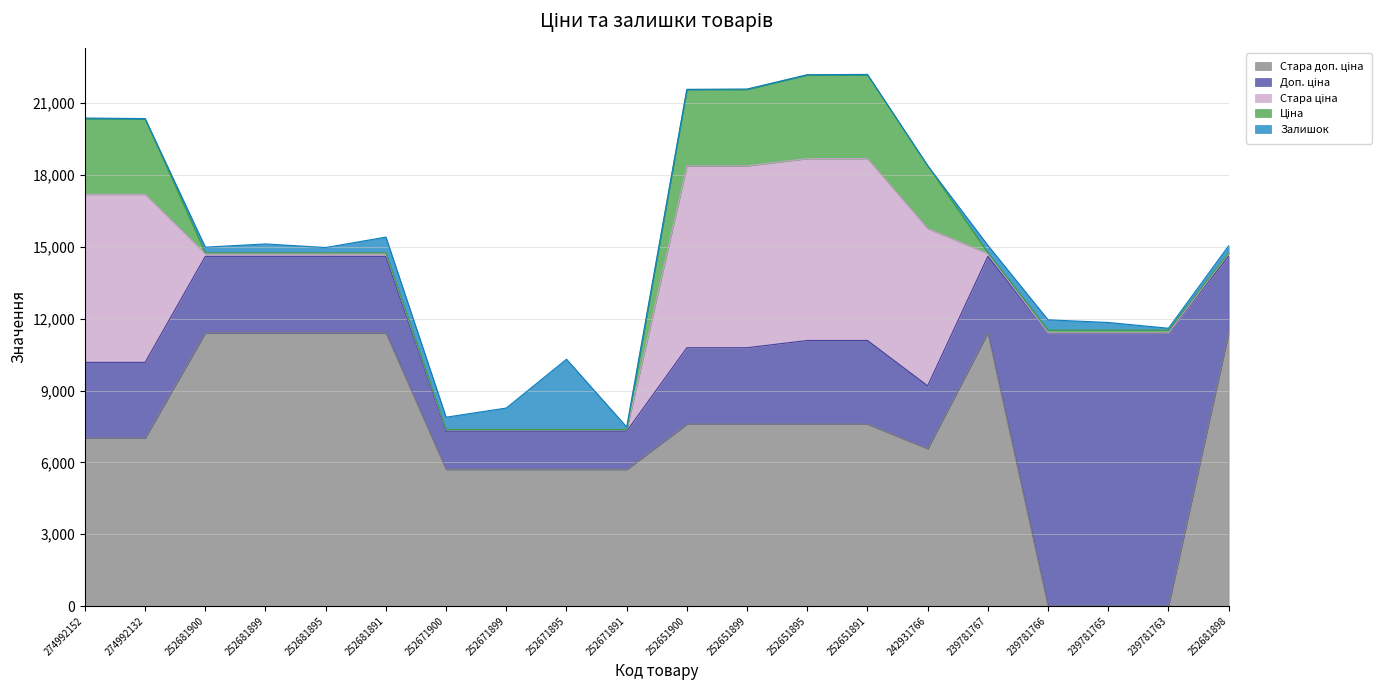

After their last crossing, which series has the higher values: Ціна or Стара доп. ціна?

Стара доп. ціна